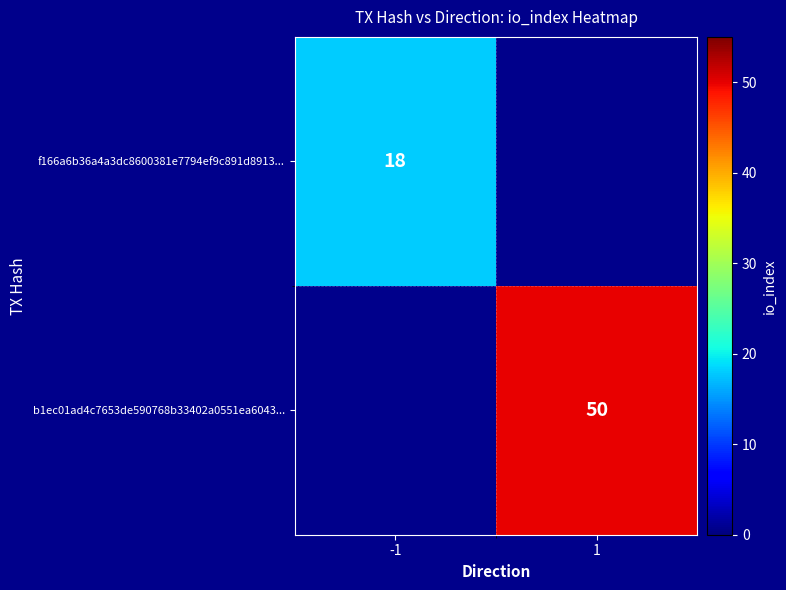

The b1ec01ad4c7653de590768b33402a0551ea6043... series shows 50 at 1. True or false?

True